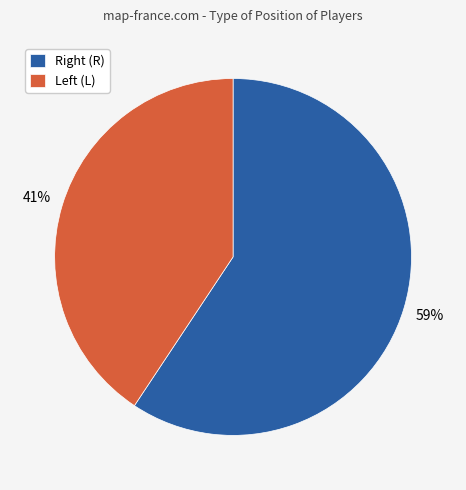

Which slice represents more than half of the pie?

Right (R)